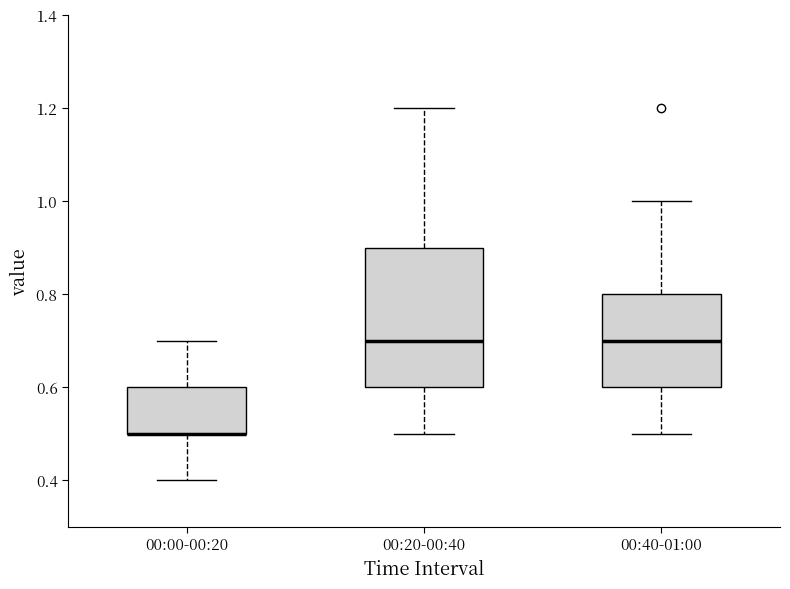

Which box is the tallest, from its lower edge to its upper edge?

00:20-00:40